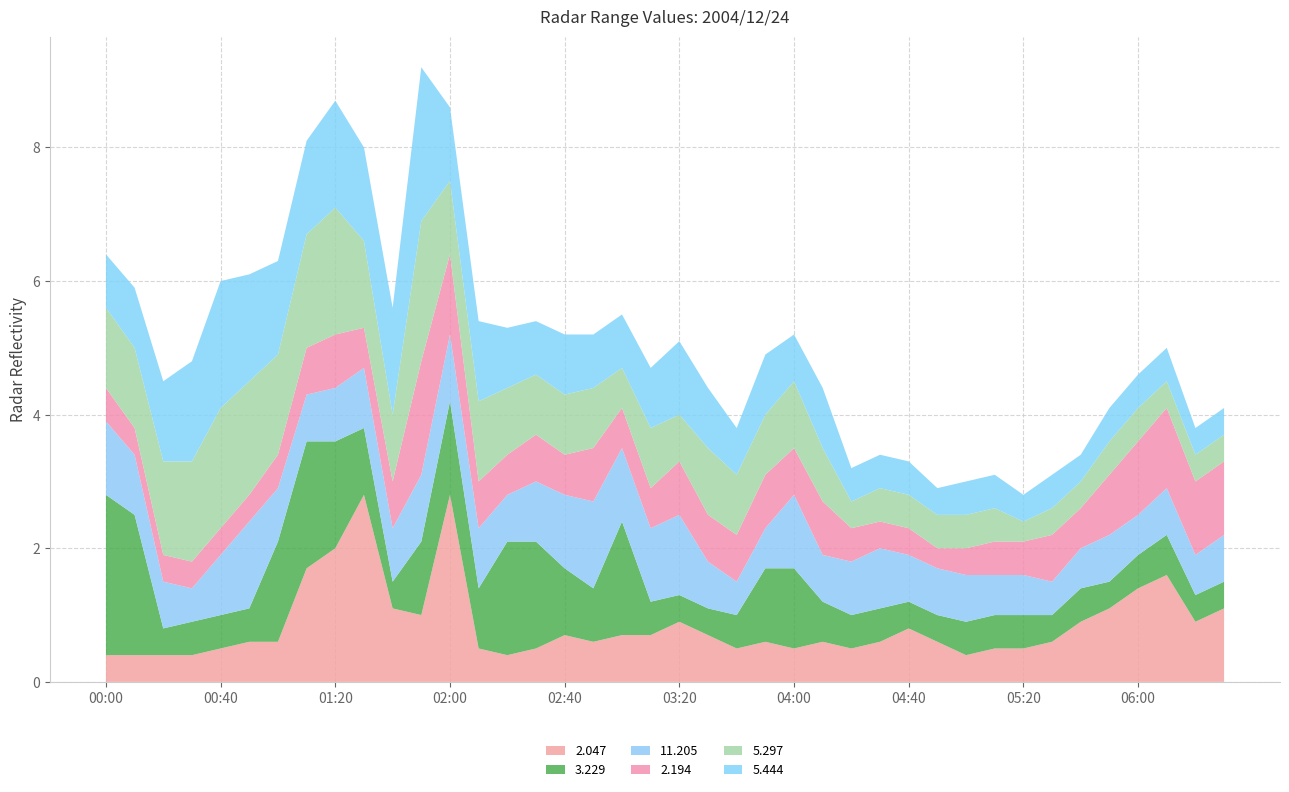

Reading left to right, list all the values displayed in this chart.

2.047: 0.4	0.4	0.4	0.4	0.5	0.6	0.6	1.7	2.0	2.8	1.1	1.0	2.8	0.5	0.4	0.5	0.7	0.6	0.7	0.7	0.9	0.7	0.5	0.6	0.5	0.6	0.5	0.6	0.8	0.6	0.4	0.5	0.5	0.6	0.9	1.1	1.4	1.6	0.9	1.1
3.229: 2.4	2.1	0.4	0.5	0.5	0.5	1.5	1.9	1.6	1.0	0.4	1.1	1.4	0.9	1.7	1.6	1.0	0.8	1.7	0.5	0.4	0.4	0.5	1.1	1.2	0.6	0.5	0.5	0.4	0.4	0.5	0.5	0.5	0.4	0.5	0.4	0.5	0.6	0.4	0.4
11.205: 1.1	0.9	0.7	0.5	0.9	1.3	0.8	0.7	0.8	0.9	0.8	1.0	1.0	0.9	0.7	0.9	1.1	1.3	1.1	1.1	1.2	0.7	0.5	0.6	1.1	0.7	0.8	0.9	0.7	0.7	0.7	0.6	0.6	0.5	0.6	0.7	0.6	0.7	0.6	0.7
2.194: 0.5	0.4	0.4	0.4	0.4	0.4	0.5	0.7	0.8	0.6	0.7	1.7	1.2	0.7	0.6	0.7	0.6	0.8	0.6	0.6	0.8	0.7	0.7	0.8	0.7	0.8	0.5	0.4	0.4	0.3	0.4	0.5	0.5	0.7	0.6	0.9	1.1	1.2	1.1	1.1
5.297: 1.2	1.2	1.4	1.5	1.8	1.7	1.5	1.7	1.9	1.3	1.0	2.1	1.1	1.2	1.0	0.9	0.9	0.9	0.6	0.9	0.7	1.0	0.9	0.9	1.0	0.8	0.4	0.5	0.5	0.5	0.5	0.5	0.3	0.4	0.4	0.5	0.5	0.4	0.4	0.4
5.444: 0.8	0.9	1.2	1.5	1.9	1.6	1.4	1.4	1.6	1.4	1.6	2.3	1.1	1.2	0.9	0.8	0.9	0.8	0.8	0.9	1.1	0.9	0.7	0.9	0.7	0.9	0.5	0.5	0.5	0.4	0.5	0.5	0.4	0.5	0.4	0.5	0.5	0.5	0.4	0.4